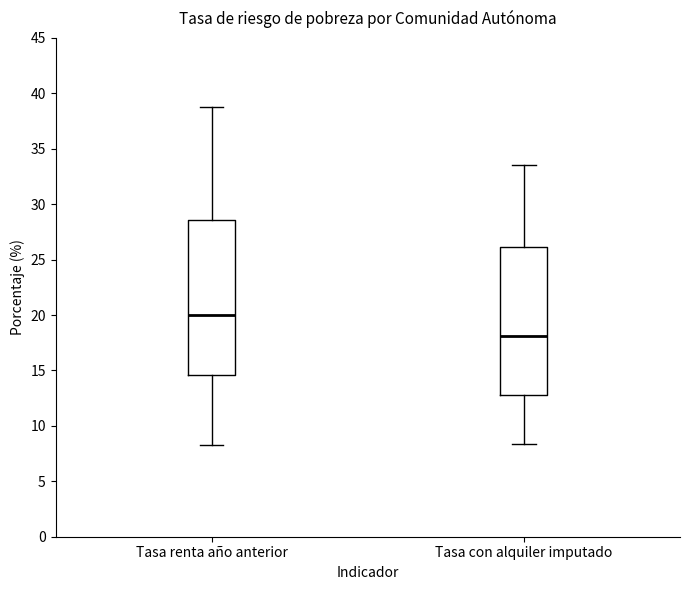

Reading left to right, transcribe this box plot: for each box, give where its median line is, the range the box spans, and where its two whiskers end, as read against the y-axis. The values are not printed on the chart, so give them approximately, as read against the axis.

Tasa renta año anterior: median 20.0, box 14.5 to 28.5, whiskers 8.5 to 39.0
Tasa con alquiler imputado: median 18.0, box 13.0 to 26.0, whiskers 8.5 to 33.5